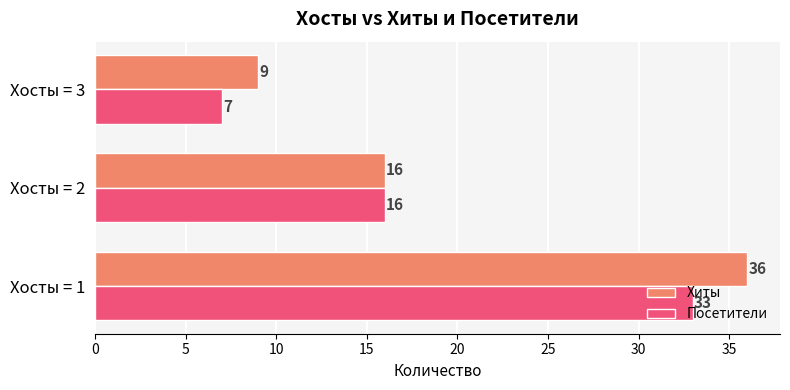

Rank the series by their average value, from highest to lowest.

Хиты, Посетители